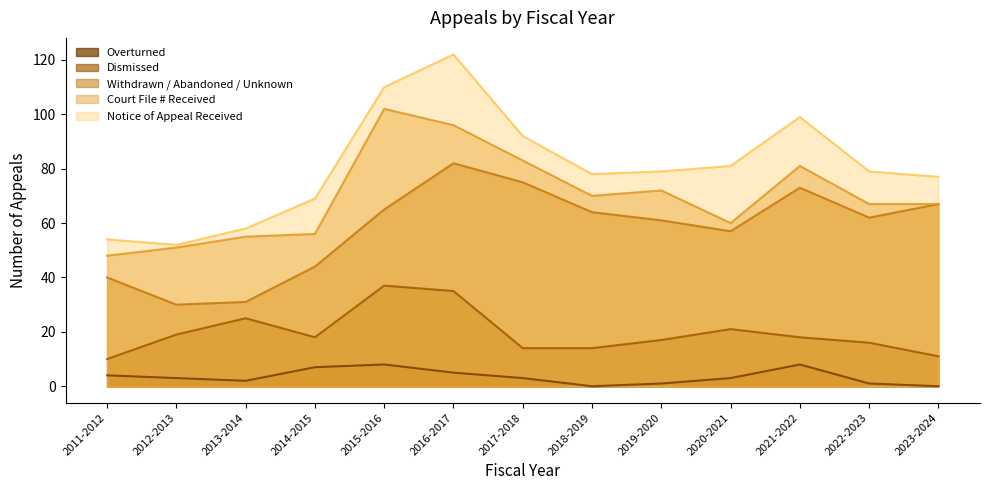

List the labels in order of Notice of Appeal Received value, smallest first.

2012-2013, 2011-2012, 2013-2014, 2014-2015, 2023-2024, 2018-2019, 2019-2020, 2022-2023, 2020-2021, 2017-2018, 2021-2022, 2015-2016, 2016-2017